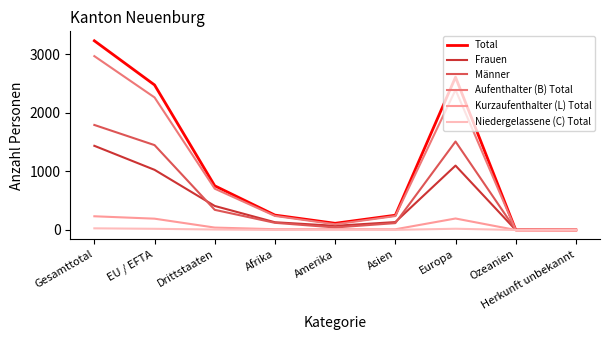

Which series changed the most between Drittstaaten and Ozeanien?

Total